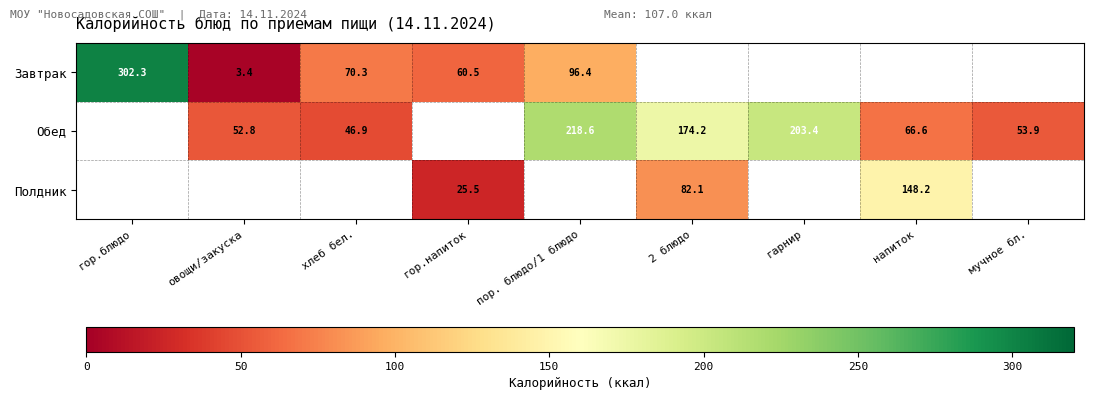

What is the sum of the Полдник values at 2 блюдо and напиток?

230.3